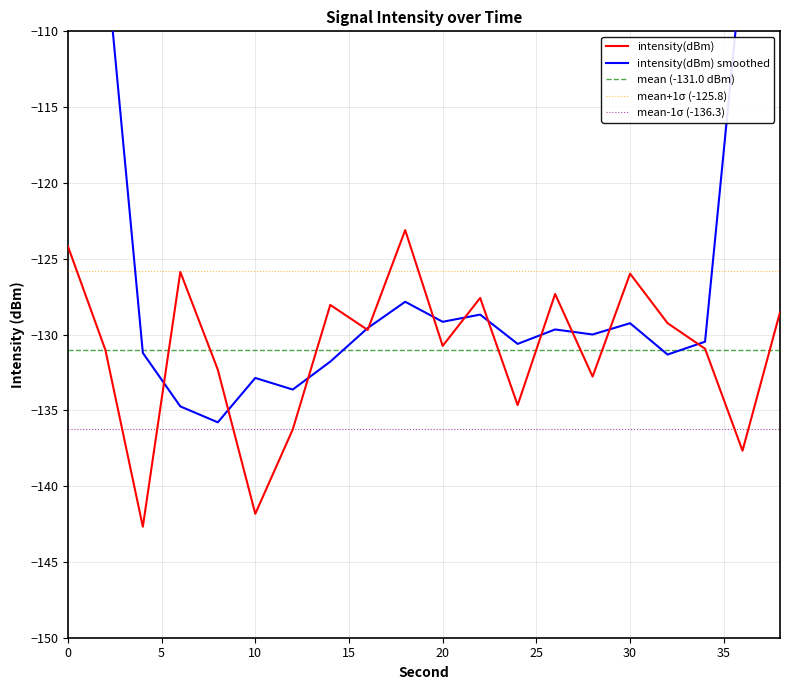

What is the average value?

-131.0